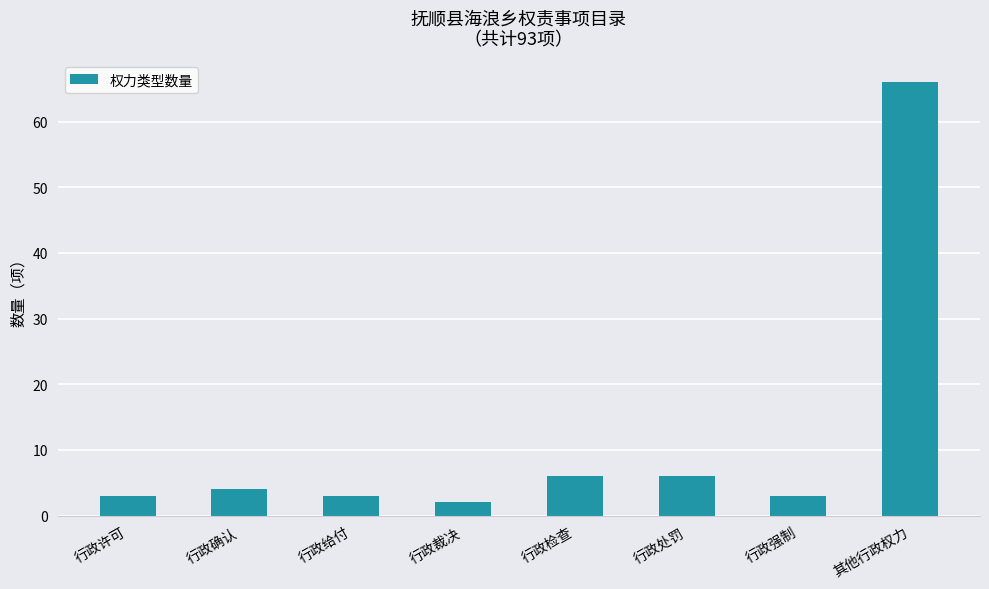

Reading right to left, extract all data points from this chart.

66	3	6	6	2	3	4	3